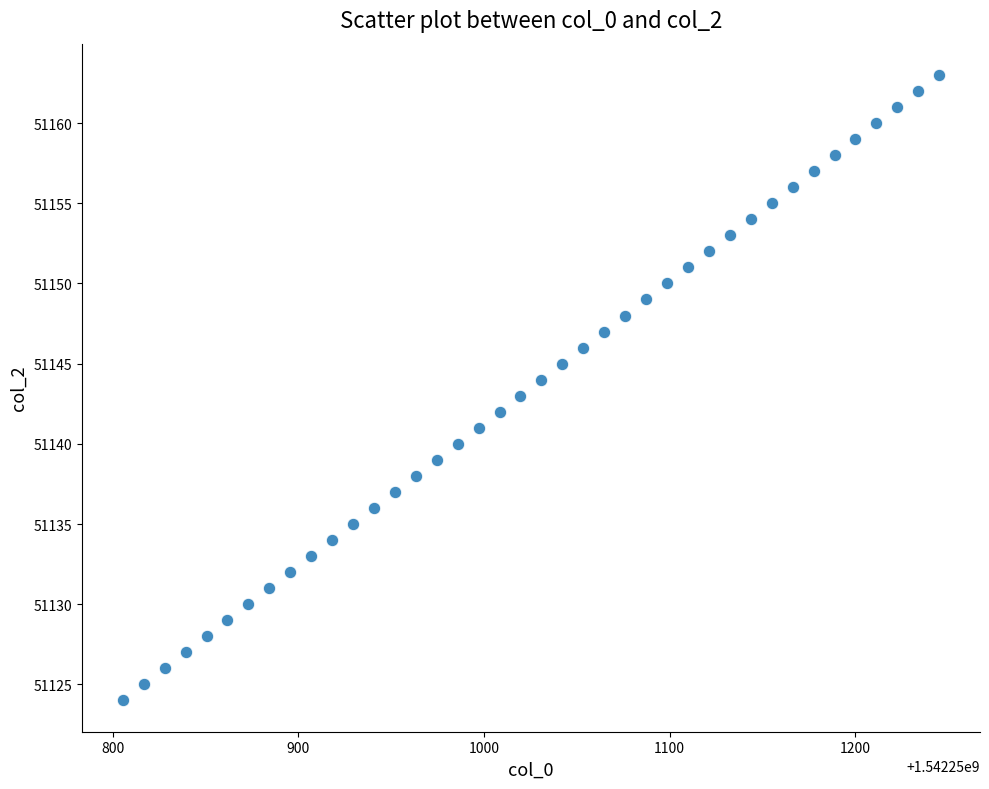

What is the range of Y values (max minus min)?

39